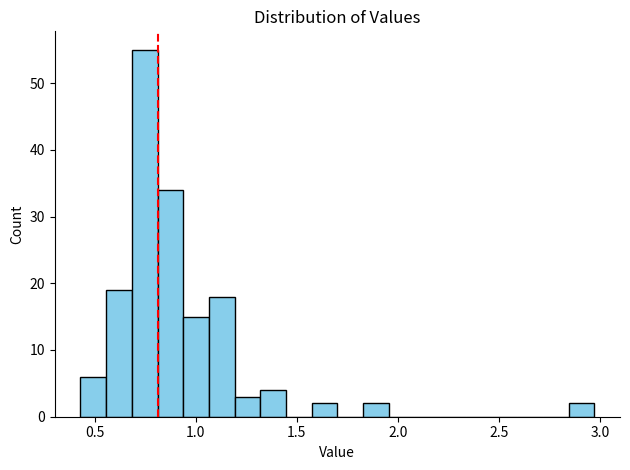

Around what value on the x-axis is the tallest bar? Give the approximate position of its centre, as read against the axis.

0.75